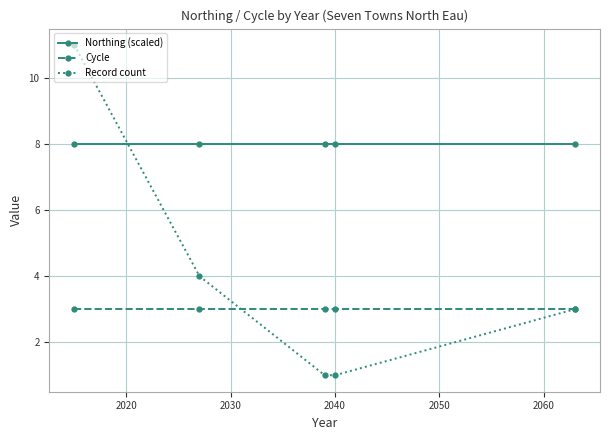

List the series in order of their overall mean, highest first.

Northing (scaled), Record count, Cycle